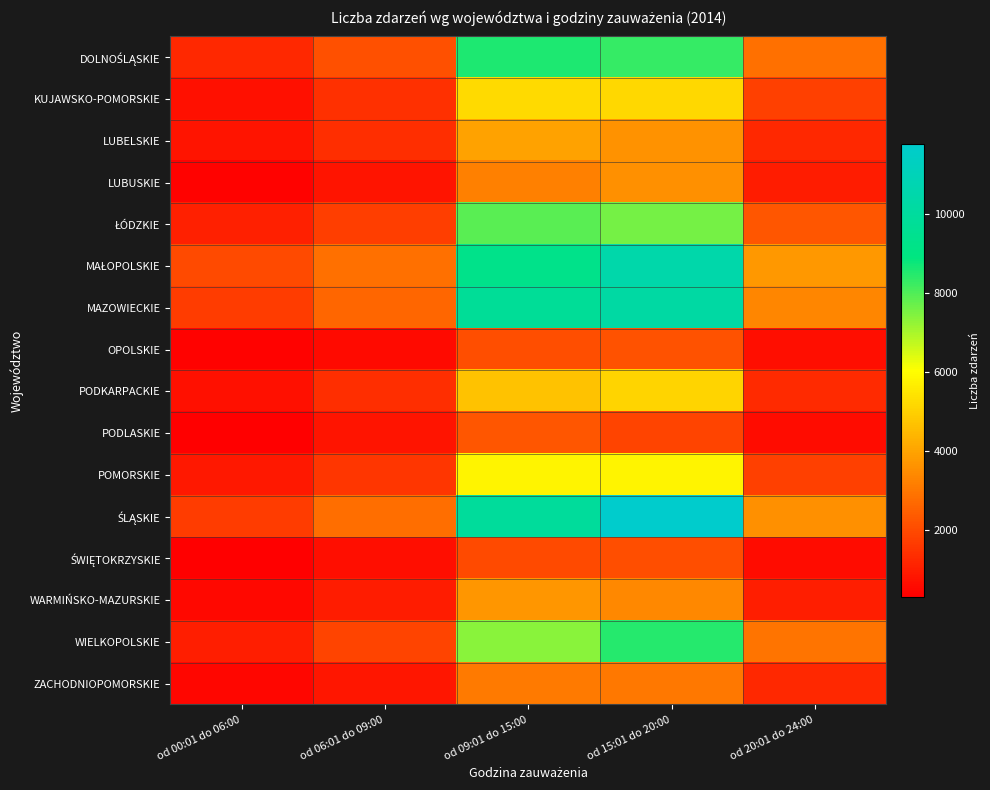

At od 06:01 do 09:00, list the series in order from smallest to largest.

OPOLSKIE, ŚWIĘTOKRZYSKIE, LUBUSKIE, PODLASKIE, ZACHODNIOPOMORSKIE, WARMIŃSKO-MAZURSKIE, PODKARPACKIE, LUBELSKIE, KUJAWSKO-POMORSKIE, POMORSKIE, ŁÓDZKIE, WIELKOPOLSKIE, DOLNOŚLĄSKIE, MAZOWIECKIE, ŚLĄSKIE, MAŁOPOLSKIE